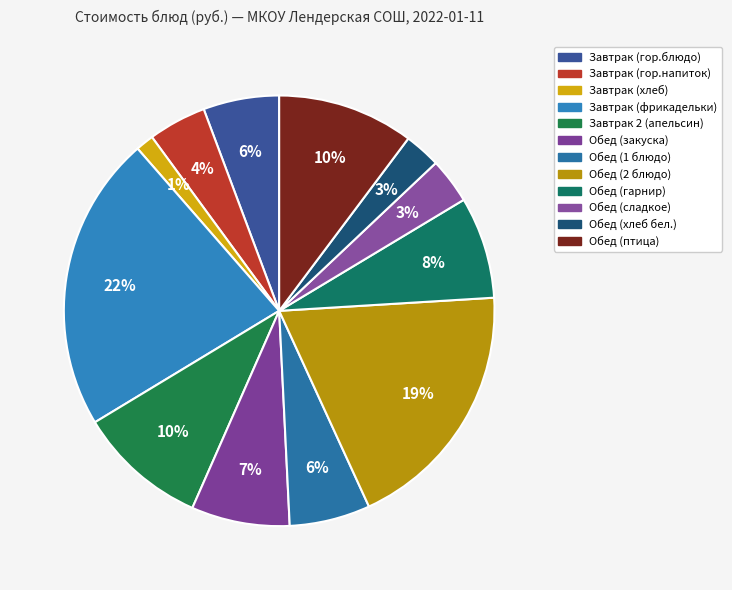

How much of the chart is everything except Обед (закуска)?

92.6%